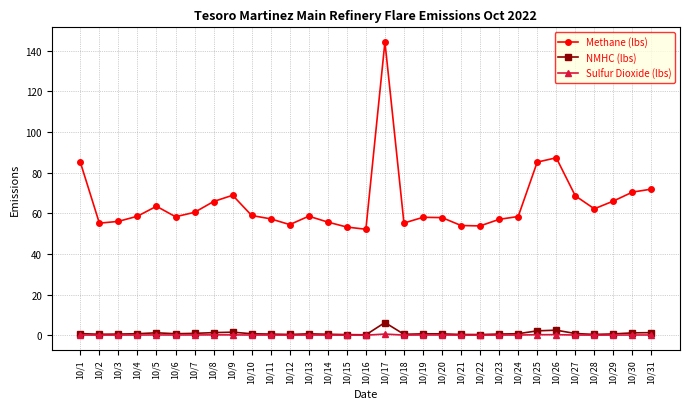

What are all the series names shown in the legend?

Methane (lbs), NMHC (lbs), Sulfur Dioxide (lbs)